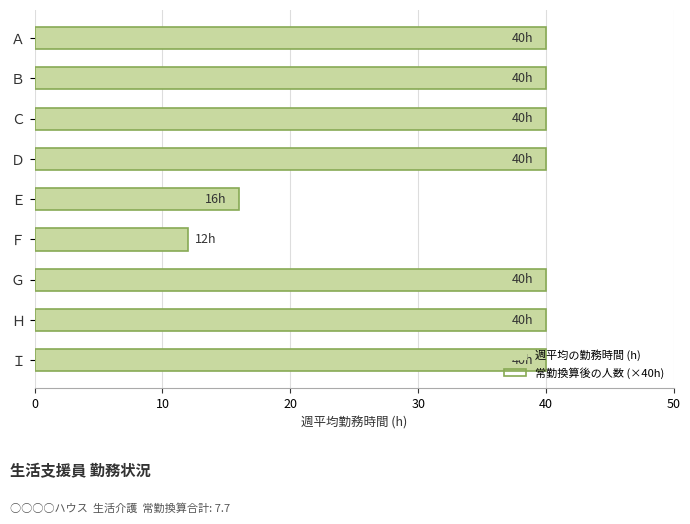

Which series has the largest total across all categories?

週平均の勤務時間